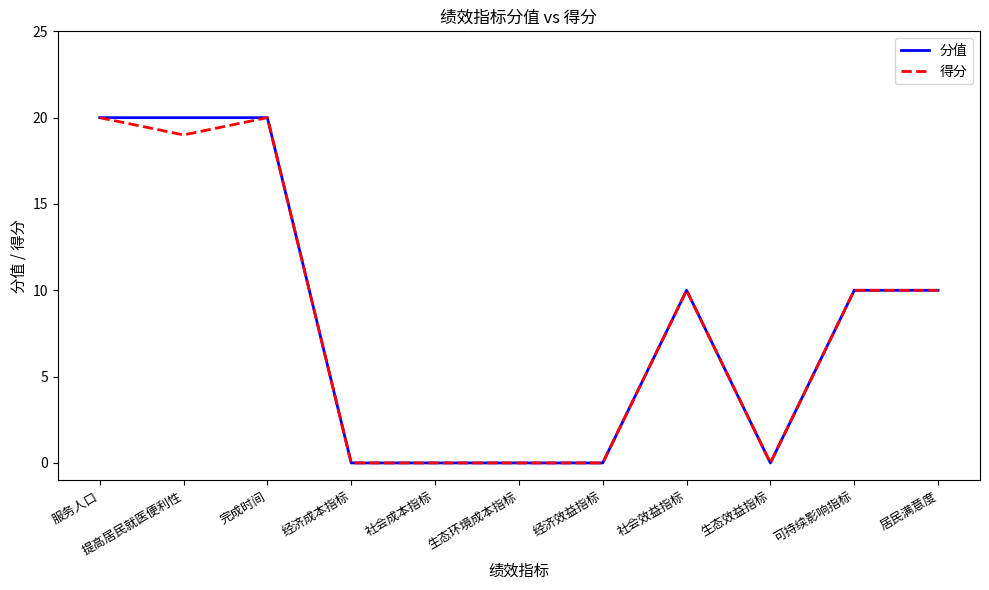

What position from the right is 生态效益指标?

3